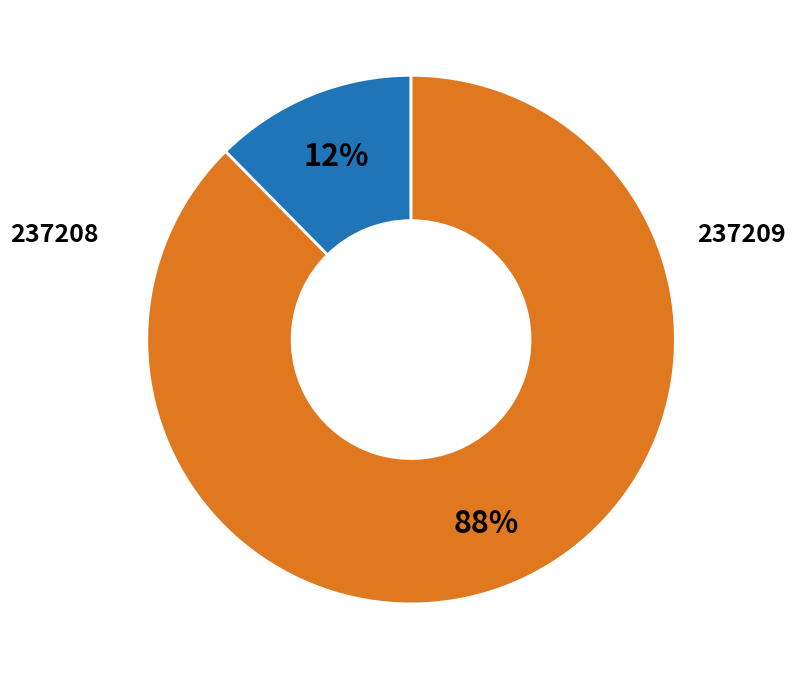

What is the total percentage of 237209 and 237208?

100.0%